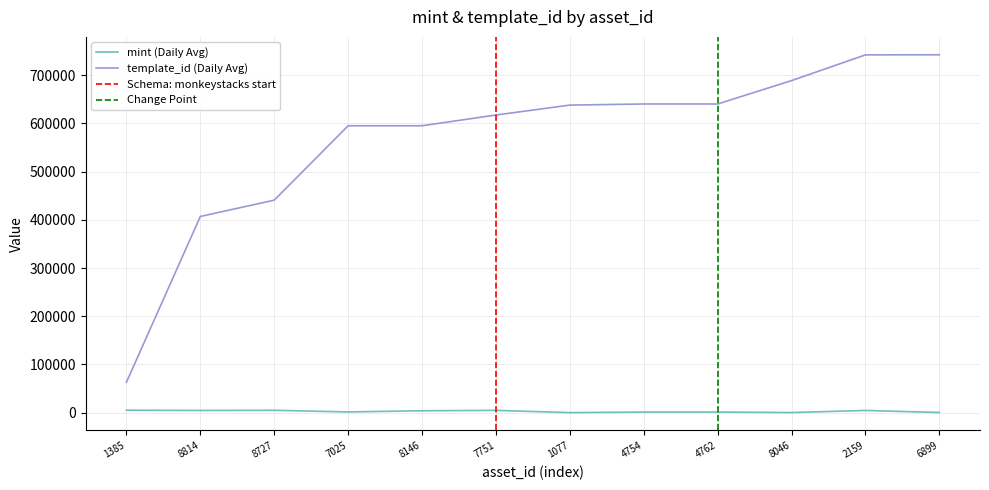

Rank the series by their average value, from lowest to highest.

mint, template_id